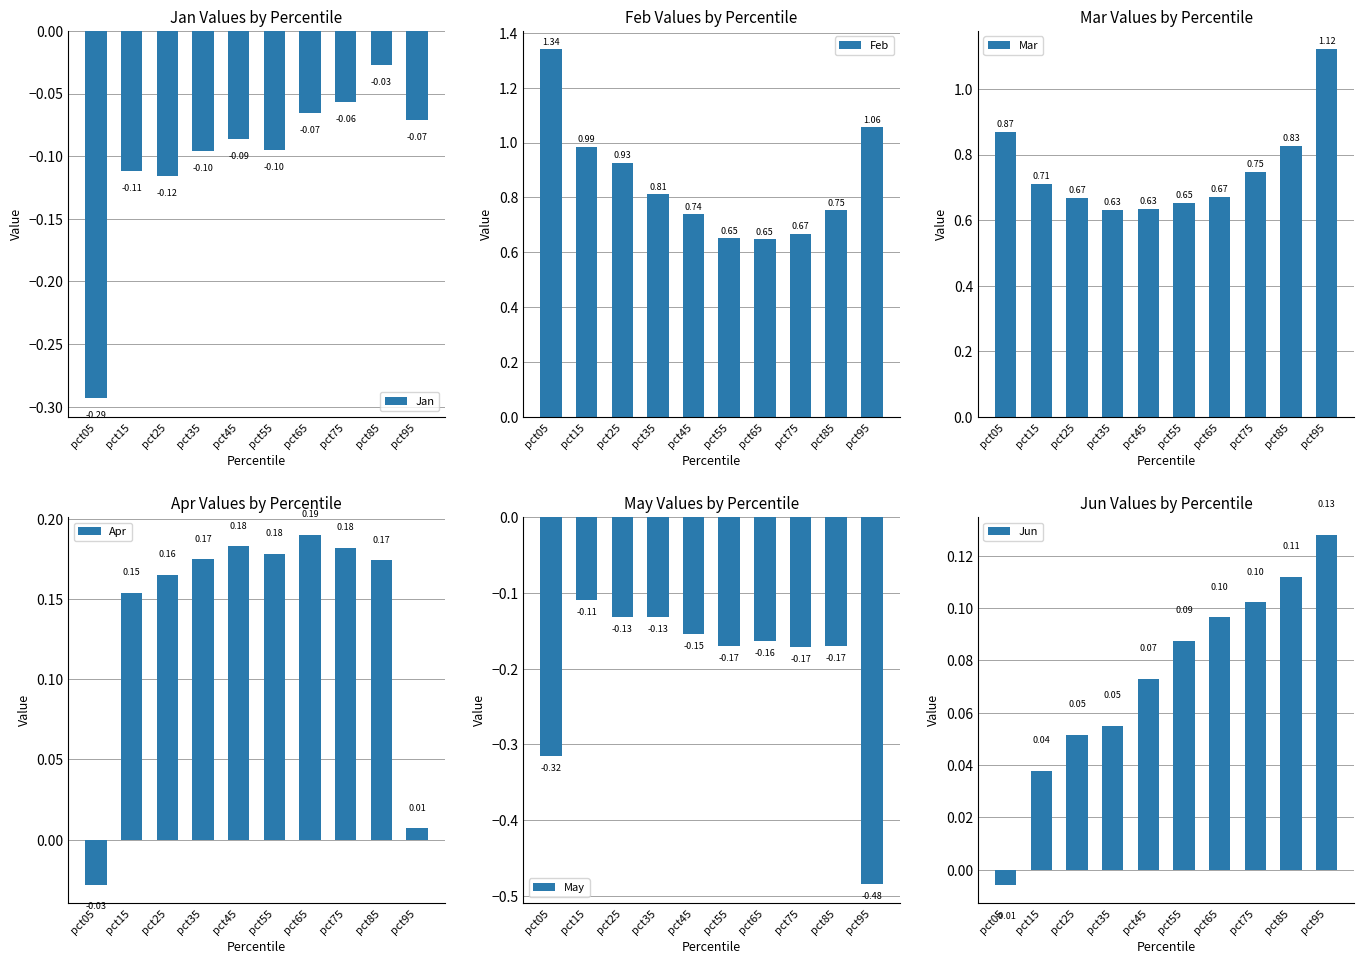

What is the spread (max minus min) of values at pct05?

1.7